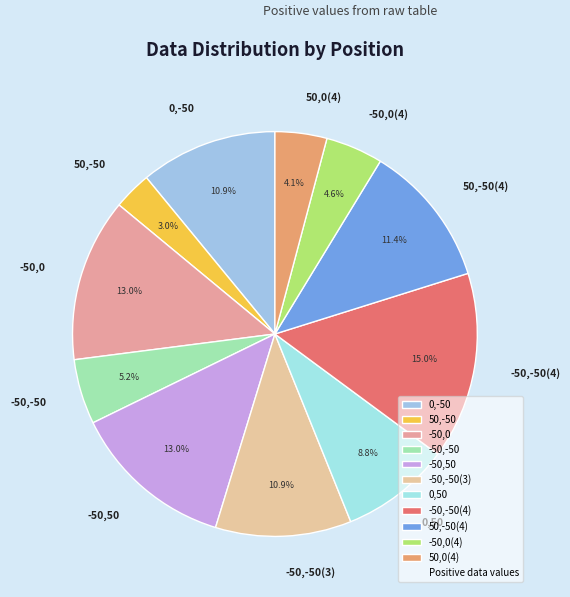

Does -50,50 account for over 50% of the chart?

No